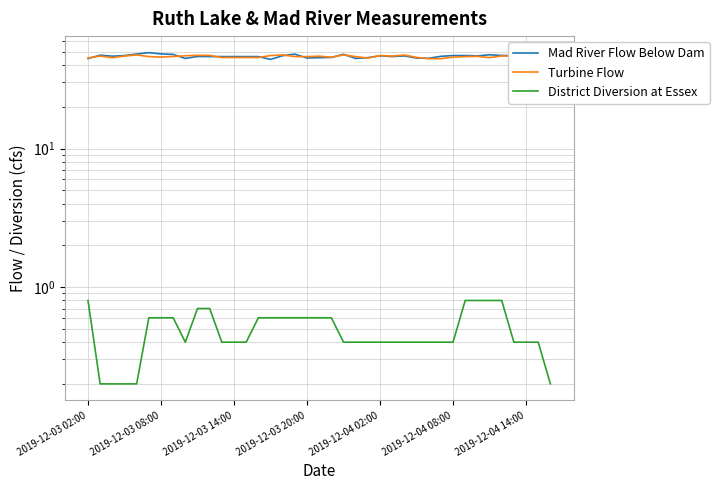

Which series has the largest total across all categories?

Mad River Flow Below Dam